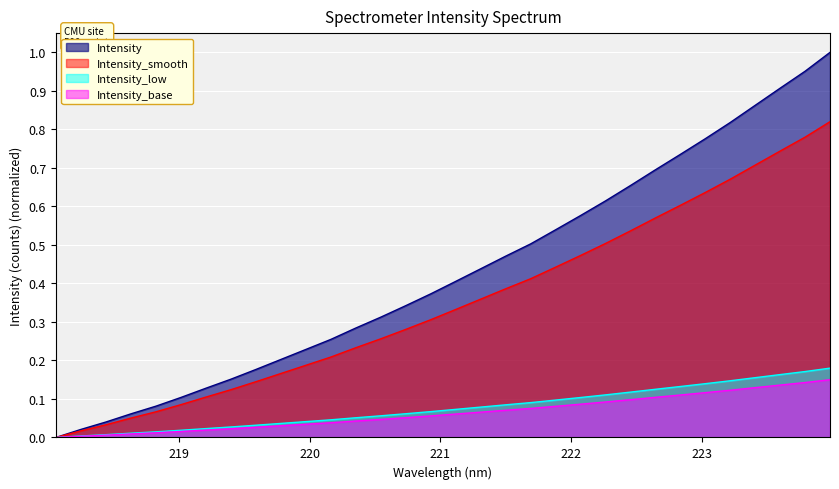

What is the change in value from 221.6902 to 222.8355?

+0.2